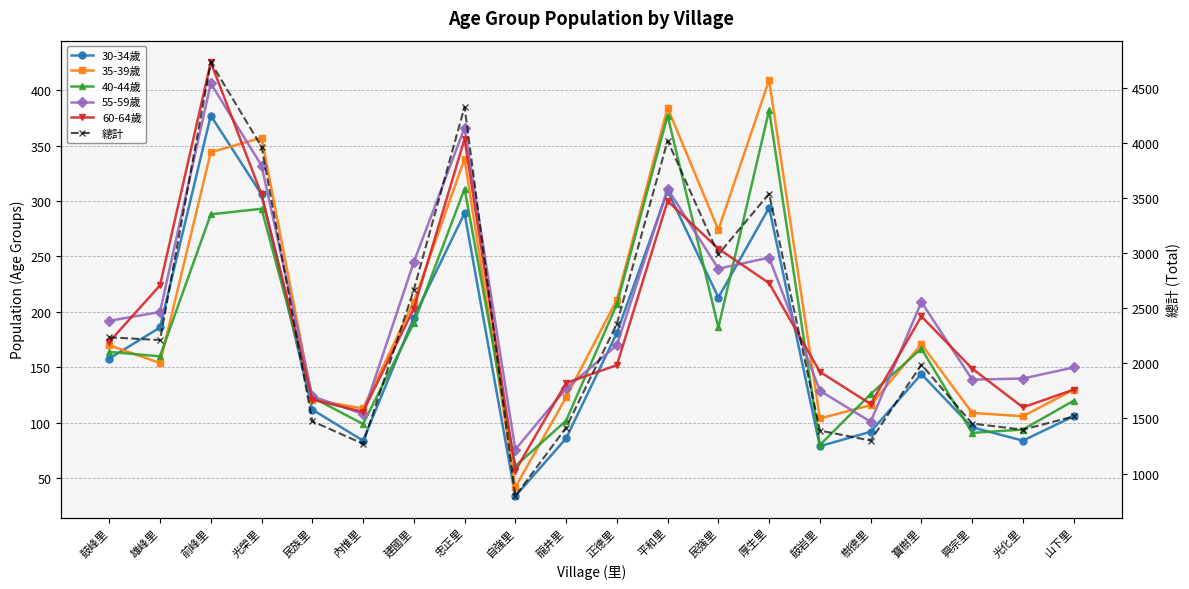

True or false: 總計 has more than 0 points higher than both neighbors.

True